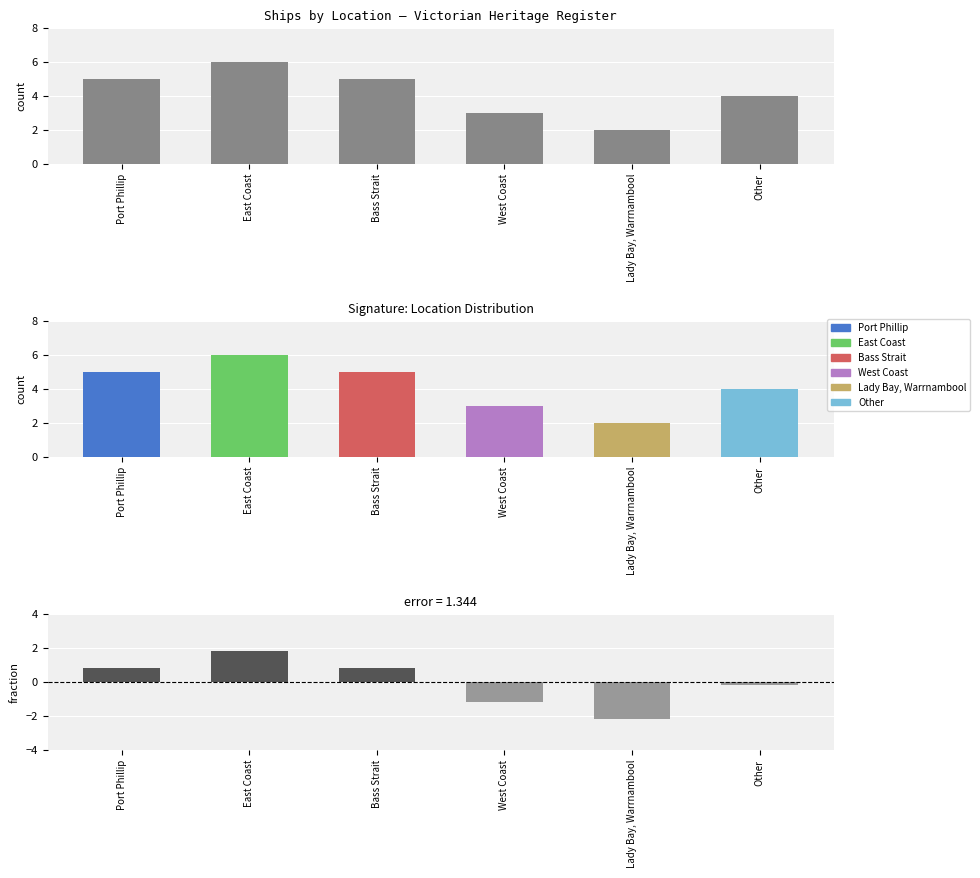

Reading left to right, extract all data points from this chart.

Count: Port Phillip=5.0	East Coast=6.0	Bass Strait=5.0	West Coast=3.0	Lady Bay, Warrnambool=2.0	Other=4.0
Deviation from mean: Port Phillip=0.8	East Coast=1.8	Bass Strait=0.8	West Coast=-1.2	Lady Bay, Warrnambool=-2.2	Other=-0.2